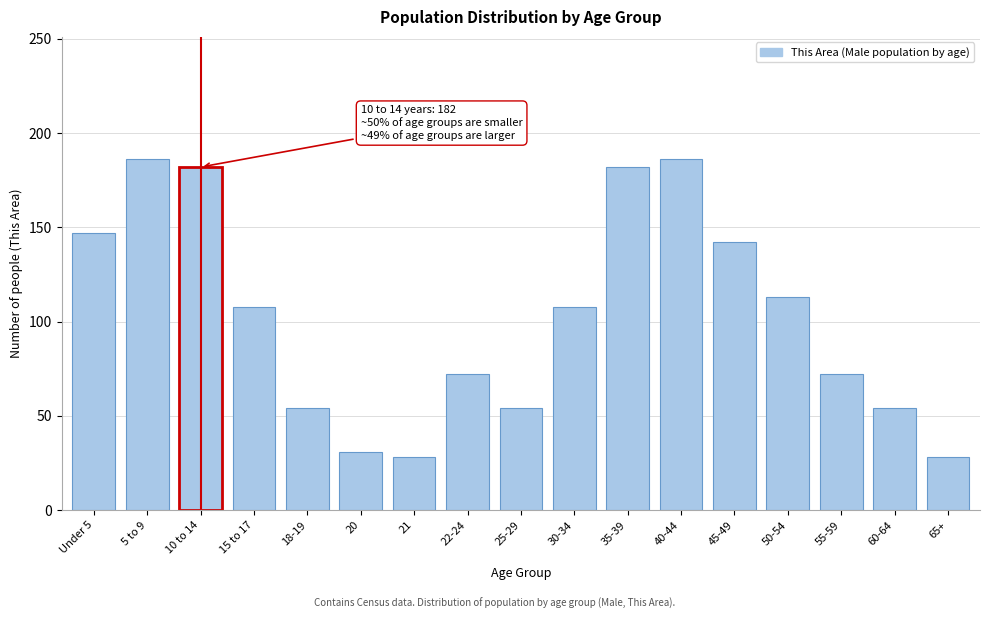

Reading left to right, transcribe all the data shown in this chart.

Under 5=147	5 to 9=186	10 to 14=182	15 to 17=108	18-19=54	20=31	21=28	22-24=72	25-29=54	30-34=108	35-39=182	40-44=186	45-49=142	50-54=113	55-59=72	60-64=54	65+=28